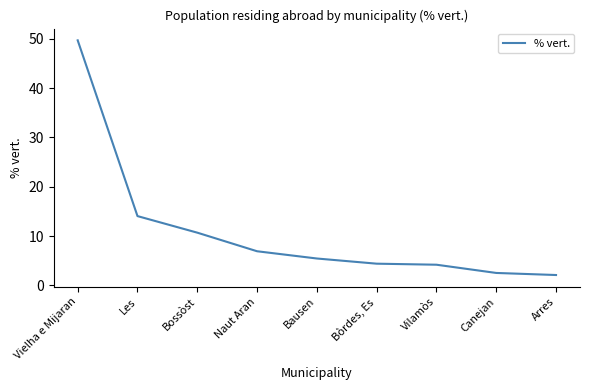

What is the sum of all values?

100.0